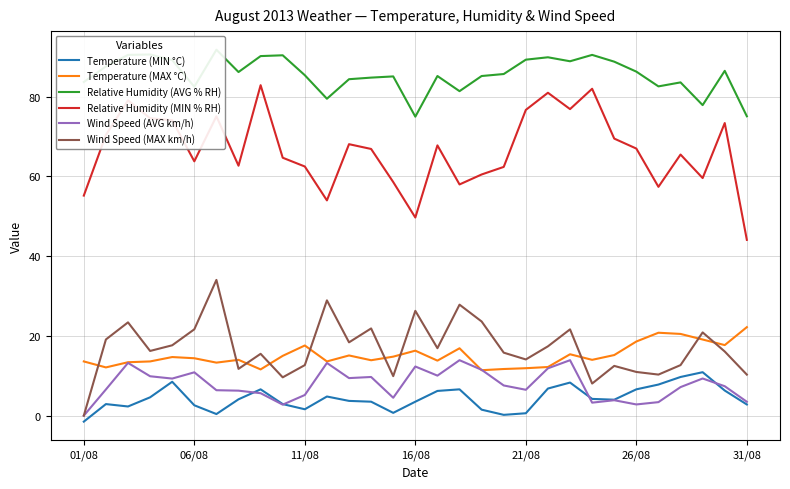

Which category has the lowest value in the Wind Speed (MAX km/h) series?

01/08